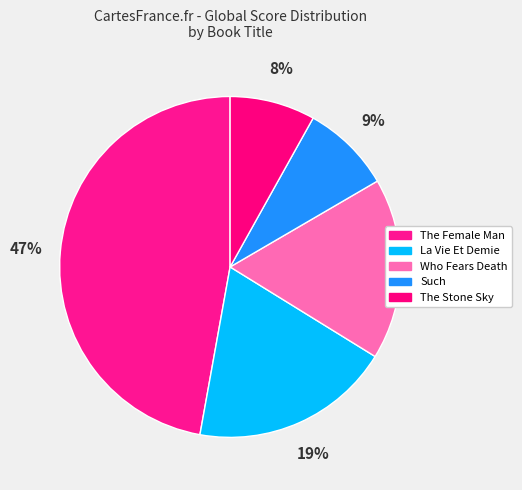

How much of the chart is everything except Such?

91.5%